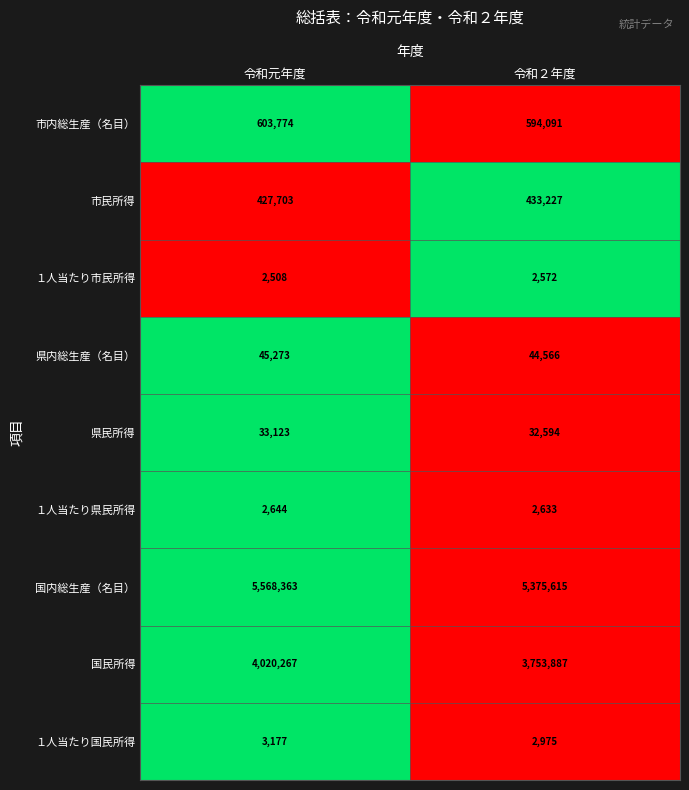

At which category is the sum across all series the highest?

令和元年度